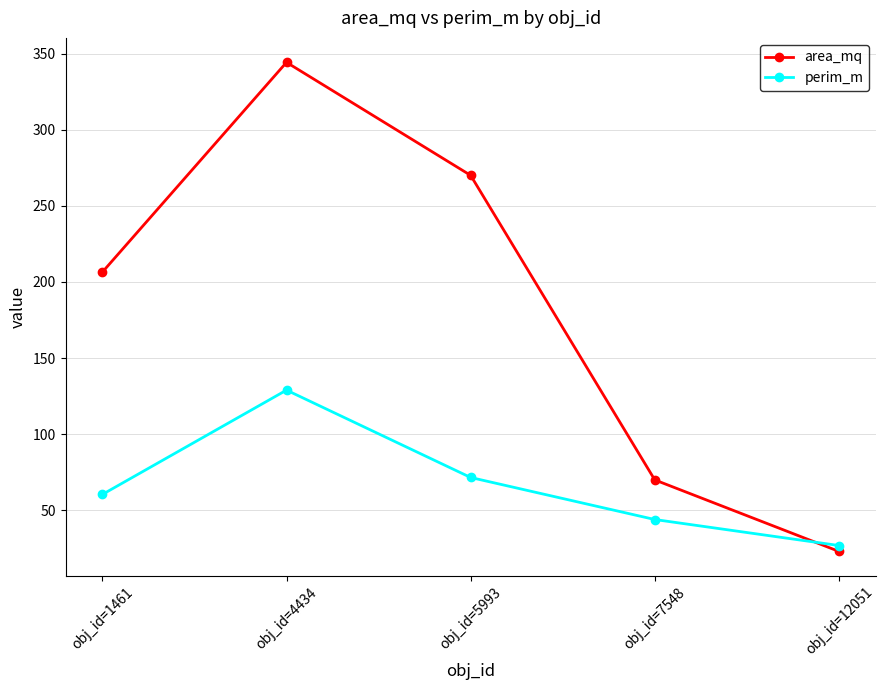

Which category has the highest value in the area_mq series?

obj_id=4434